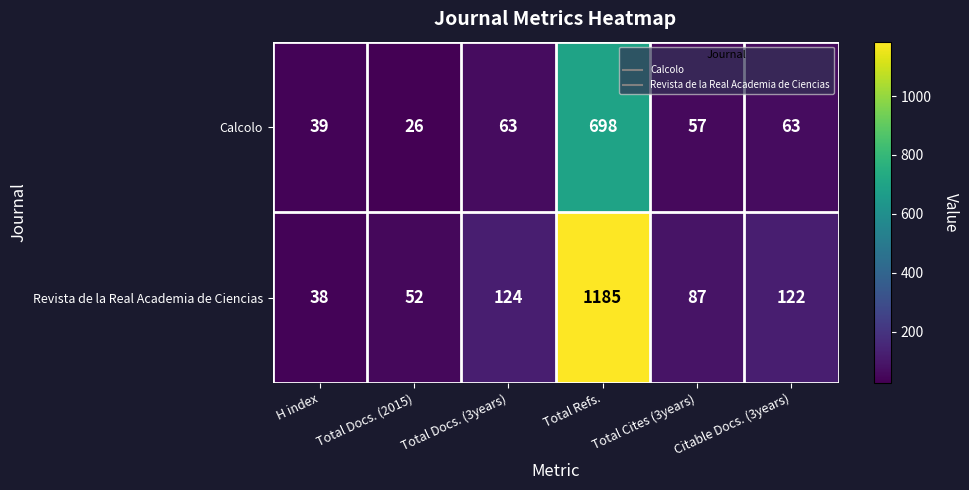

Which category has the highest value across all series?

Total Refs.